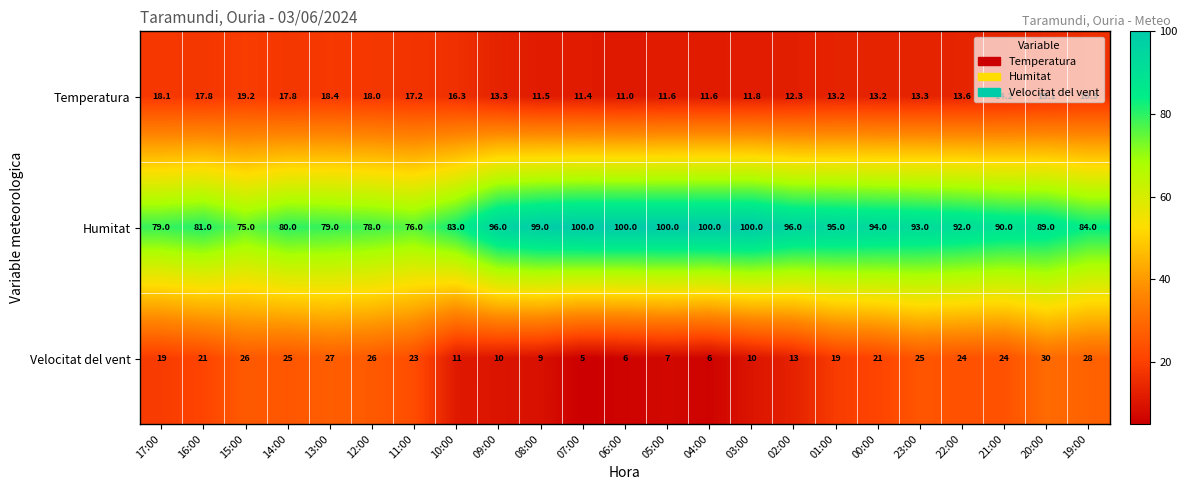

At how many categories does at least one series exceed 32?

23